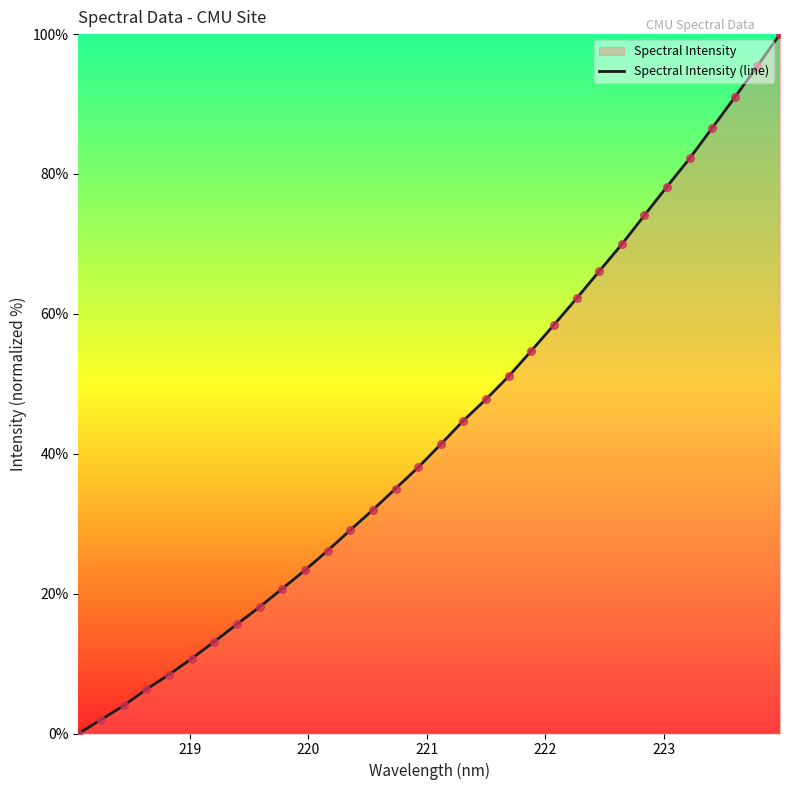

What is the maximum value shown in the chart?

100.0